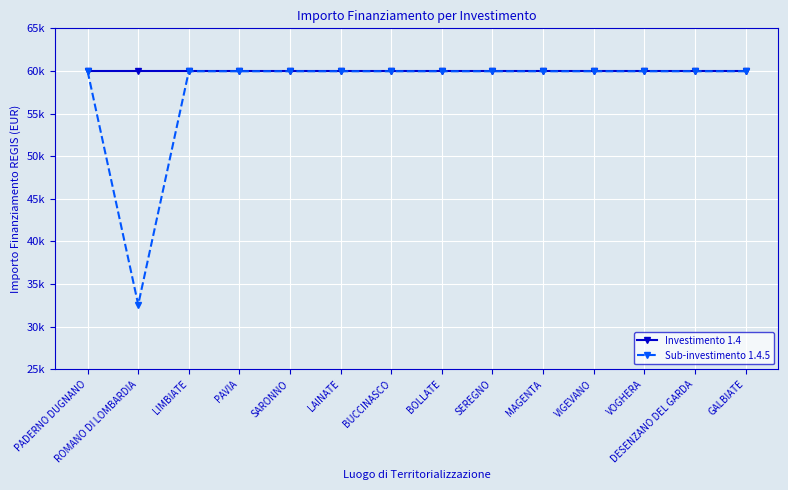

What is the label of the 3rd point from the left?

LIMBIATE